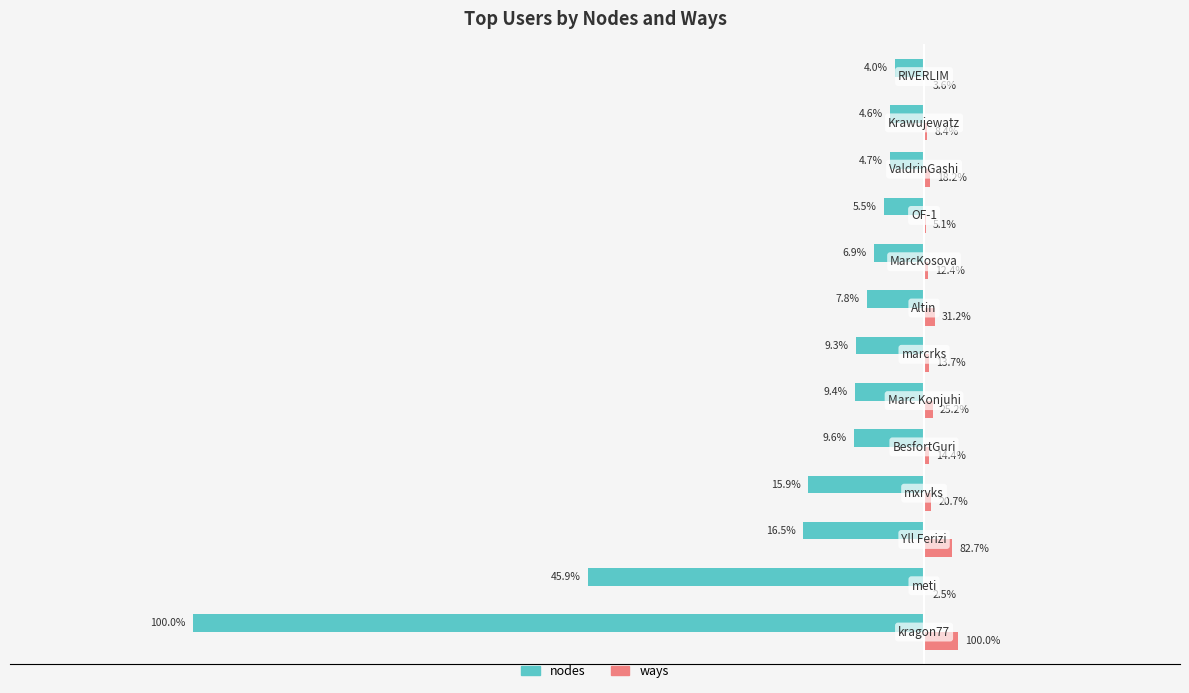

What is the difference between the maximum and minimum values in the nodes series?

410869